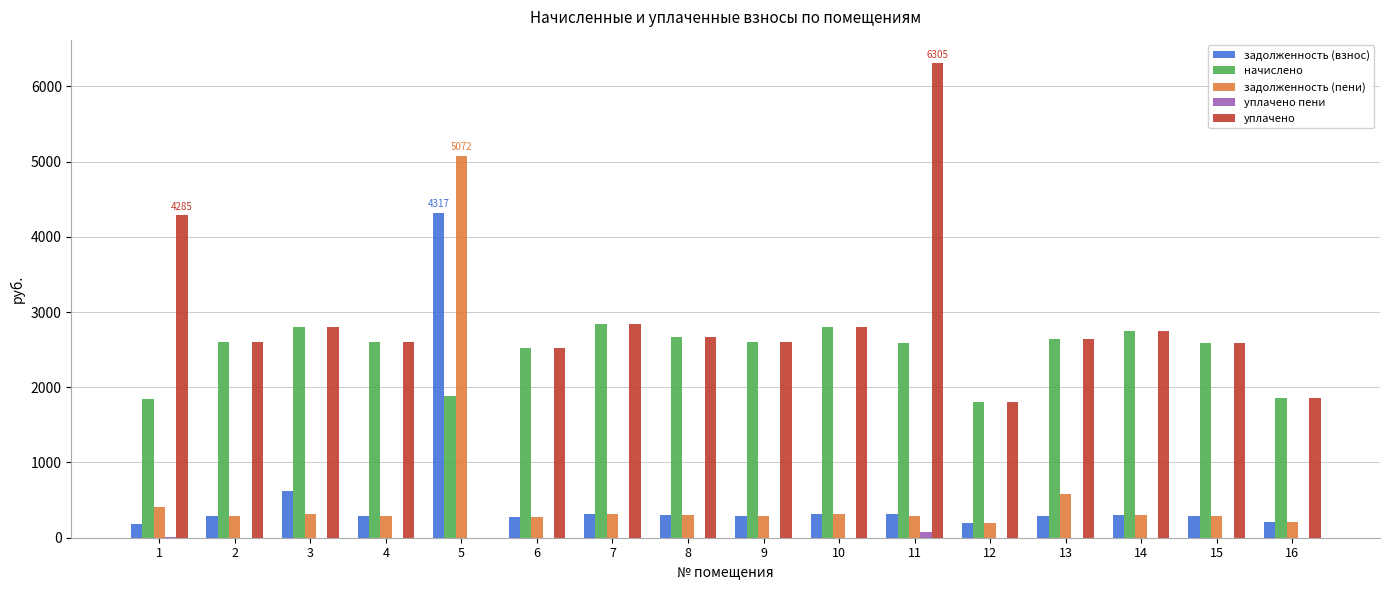

How many series are shown in this chart?

5